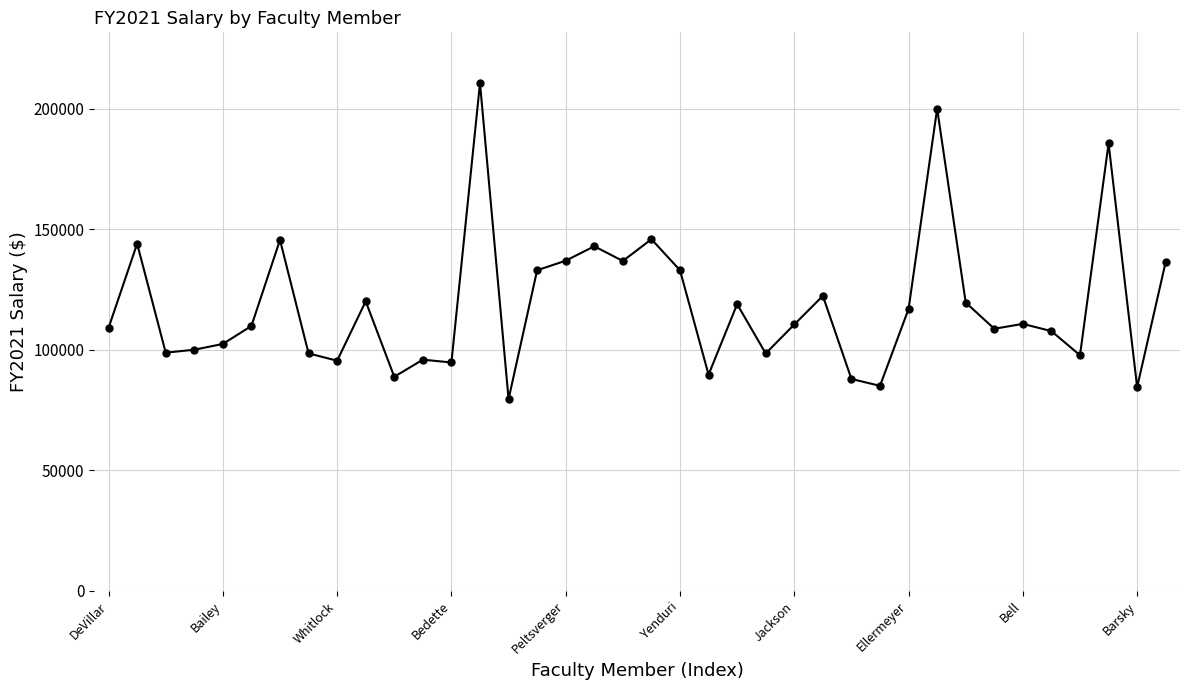

What is the minimum value shown in the chart?

79560